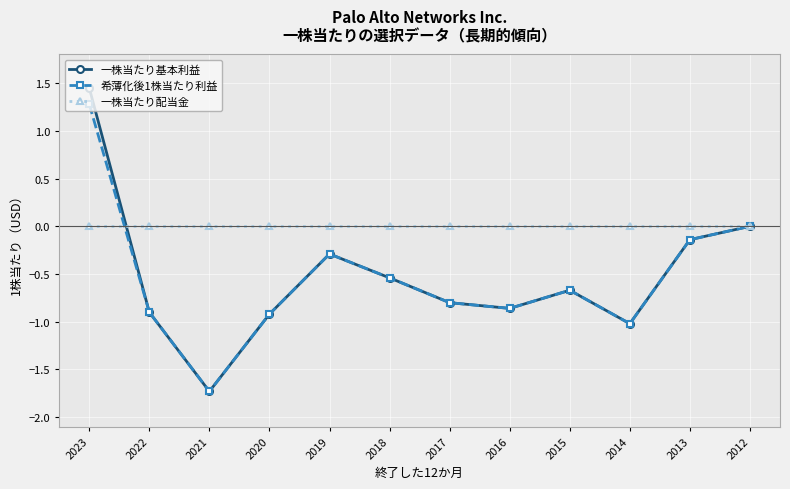

What are all the series names shown in the legend?

一株当たり基本利益, 希薄化後1株当たり利益, 一株当たり配当金